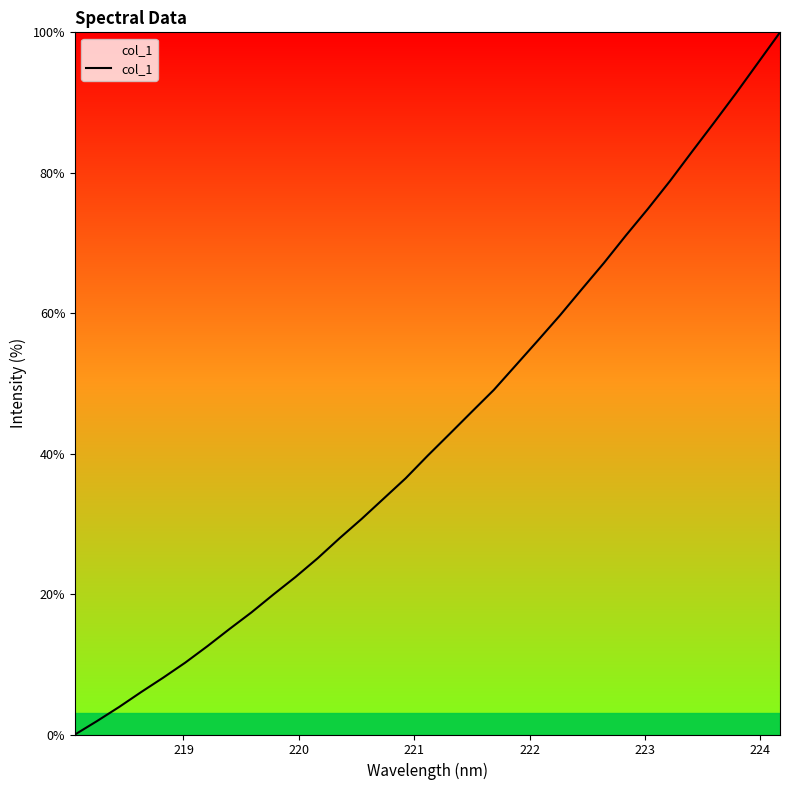

Reading left to right, list all the values displayed in this chart.

0.0	1.9	3.9	6.0	8.1	10.2	12.6	15.0	17.4	19.9	22.4	25.1	28.0	30.7	33.6	36.5	39.7	42.8	46.0	49.1	52.6	56.1	59.7	63.4	67.2	71.1	74.9	78.8	83.0	87.1	91.3	95.7	100.0